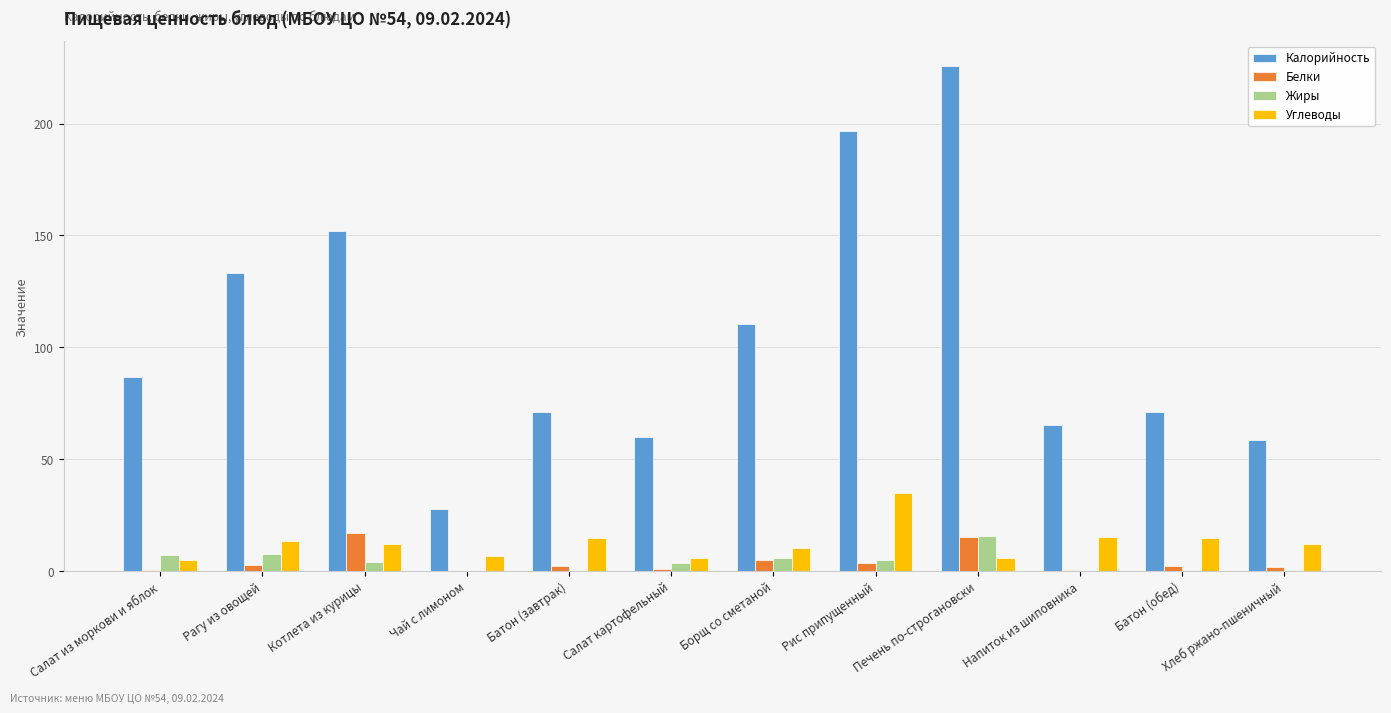

Does the chart contain stacked bars?

No